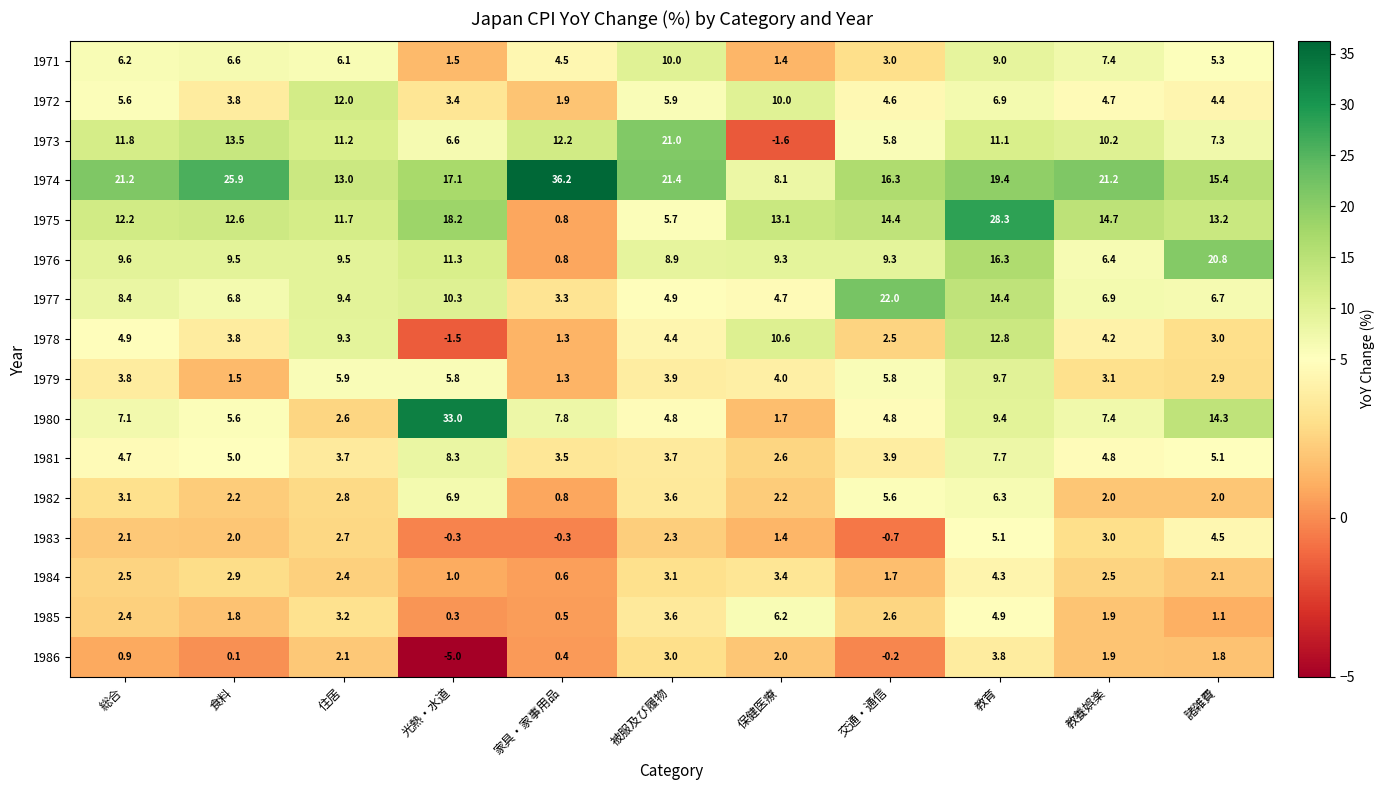

At 住居, list the series in order from smallest to largest.

1986, 1984, 1980, 1983, 1982, 1985, 1981, 1979, 1971, 1978, 1977, 1976, 1973, 1975, 1972, 1974